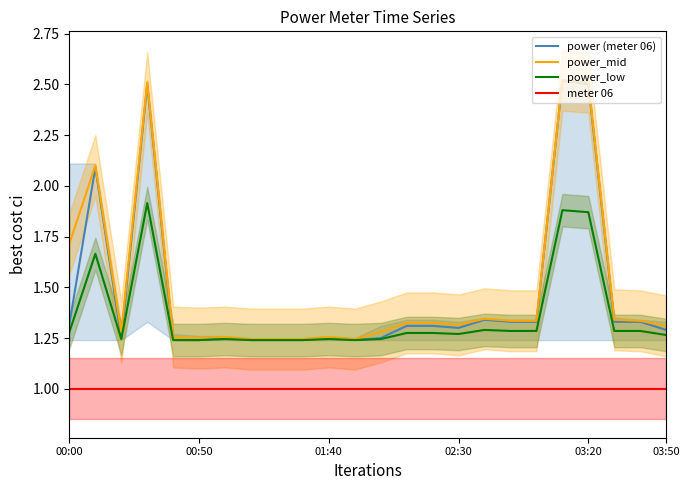

Is it true that meter 06 equals 1.7 at 00:50?

False